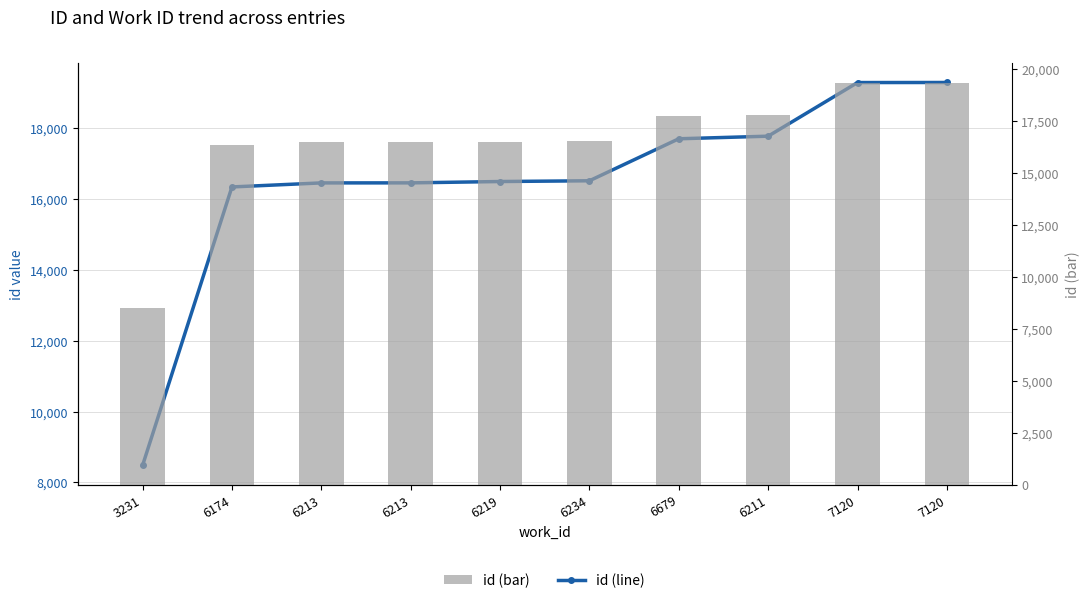

Which has a higher value, 7120 or 6213?

7120